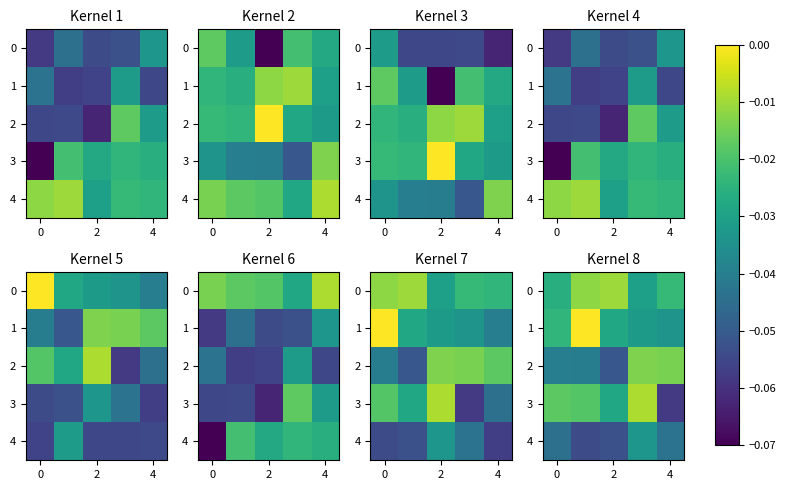

What is the smallest value displayed?

-0.1